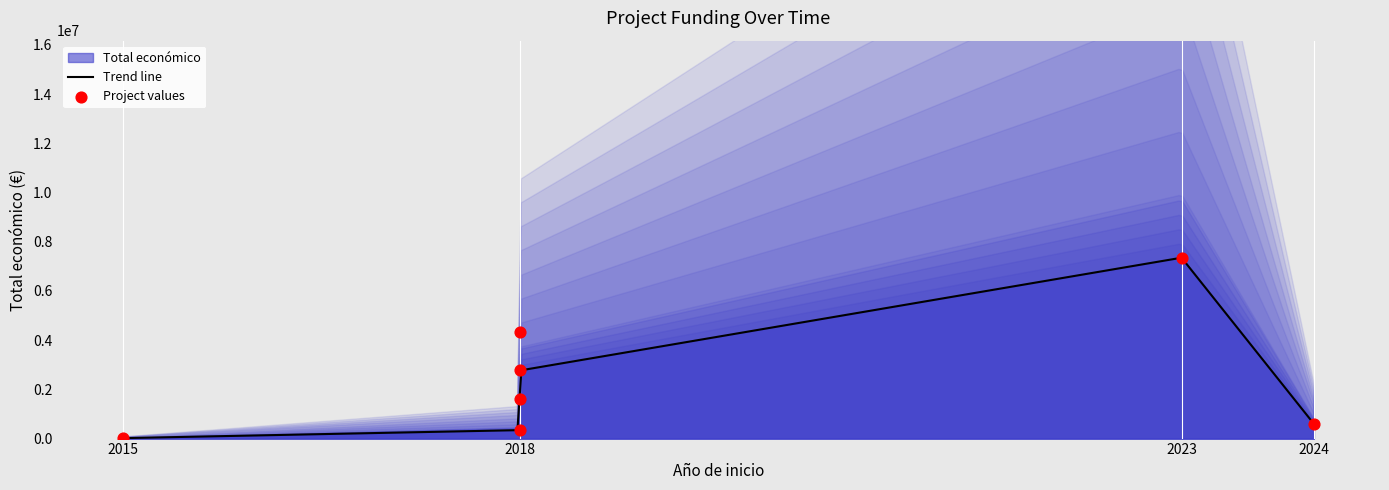

What is the ratio of the value at 2023 to the value at 2015?

404.0